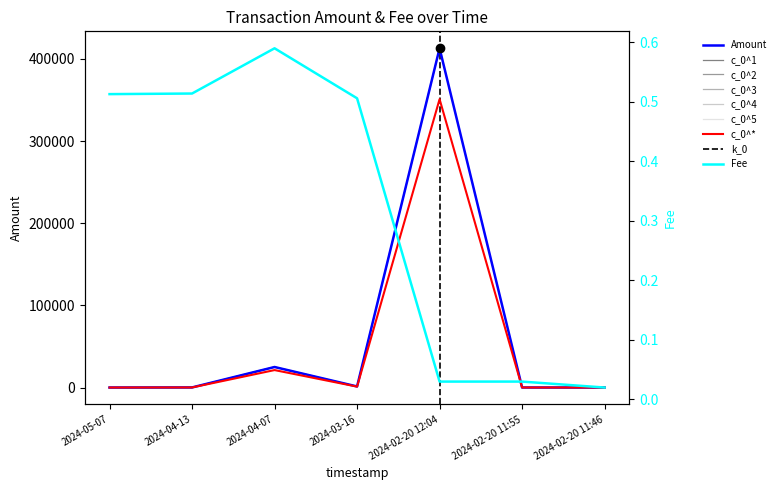

Rank the categories by Amount value from highest to lowest.

2024-02-20 12:04, 2024-04-07, 2024-03-16, 2024-04-13, 2024-02-20 11:55, 2024-05-07, 2024-02-20 11:46